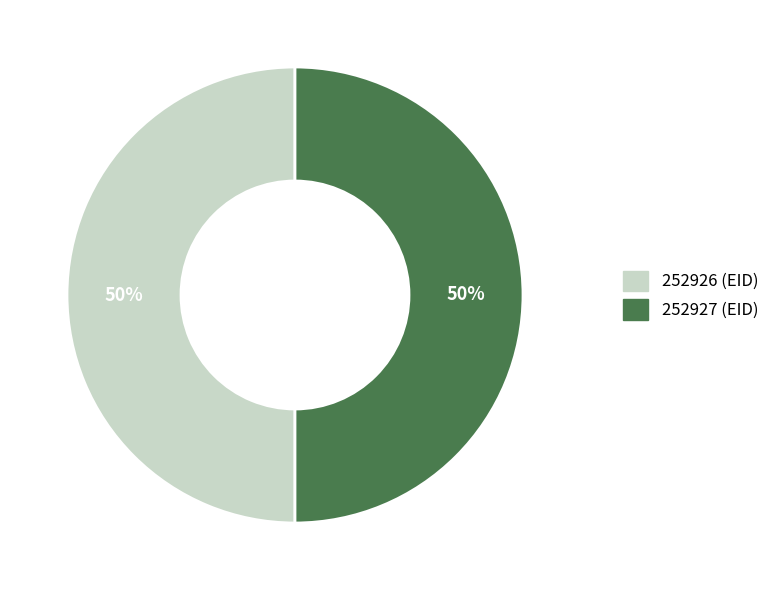

Count the number of slices in the pie.

2